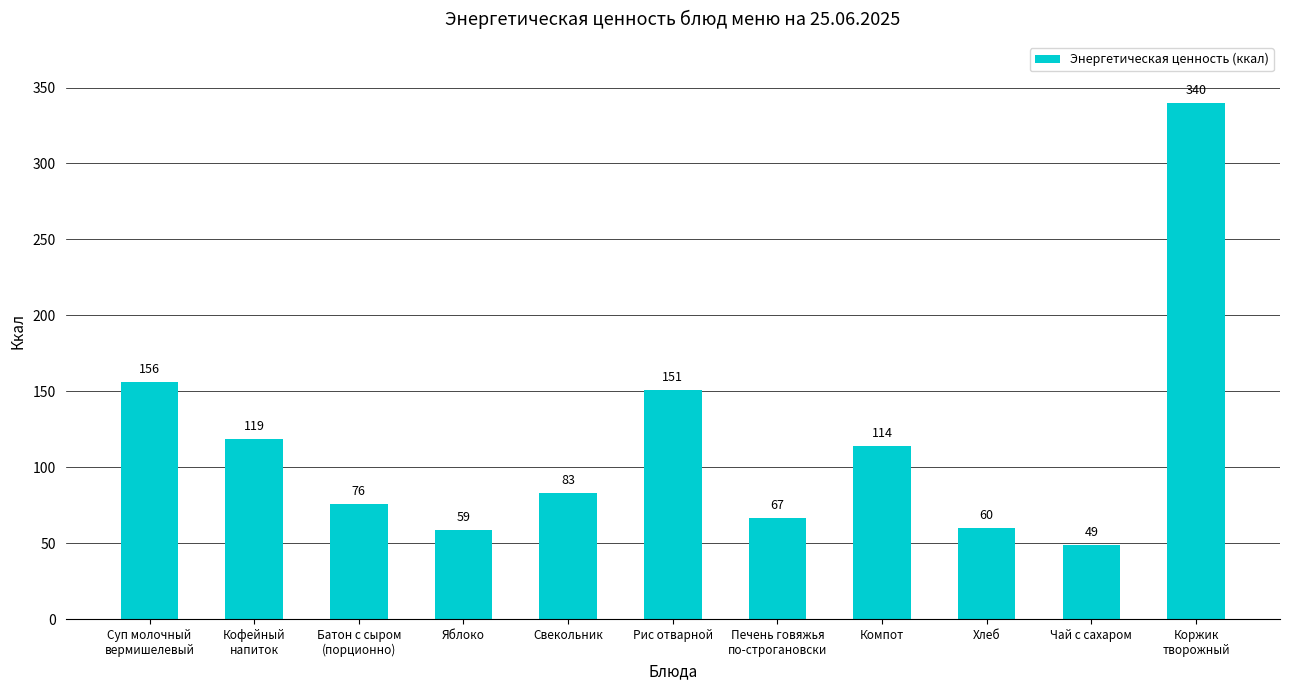

At which label is the value closest to 194?

Суп молочный
вермишелевый